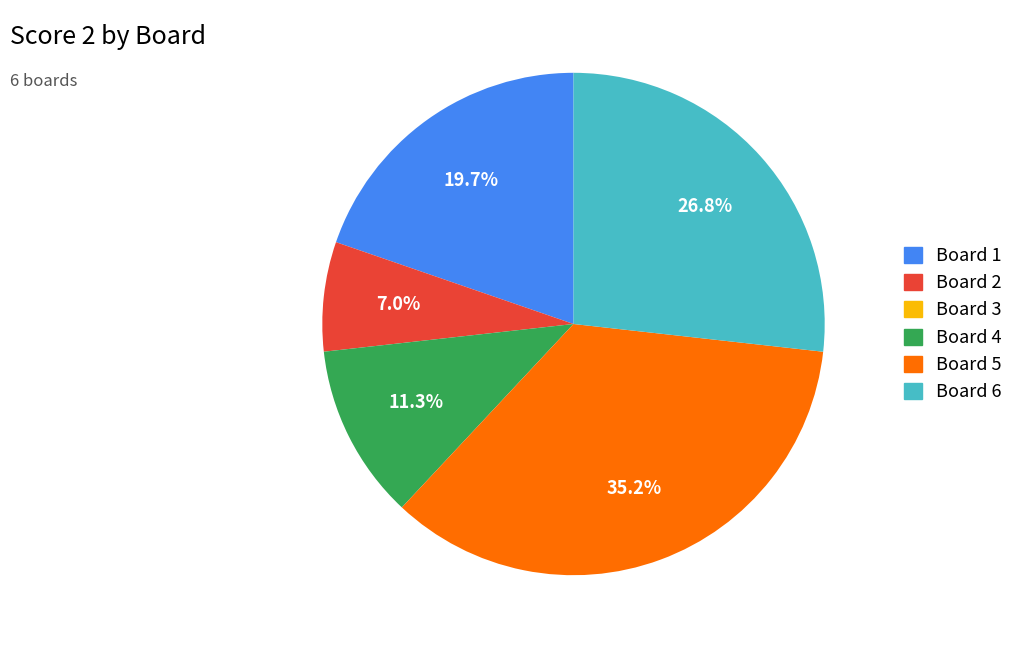

What is the ratio of the value at Board 1 to the value at Board 2?

2.8